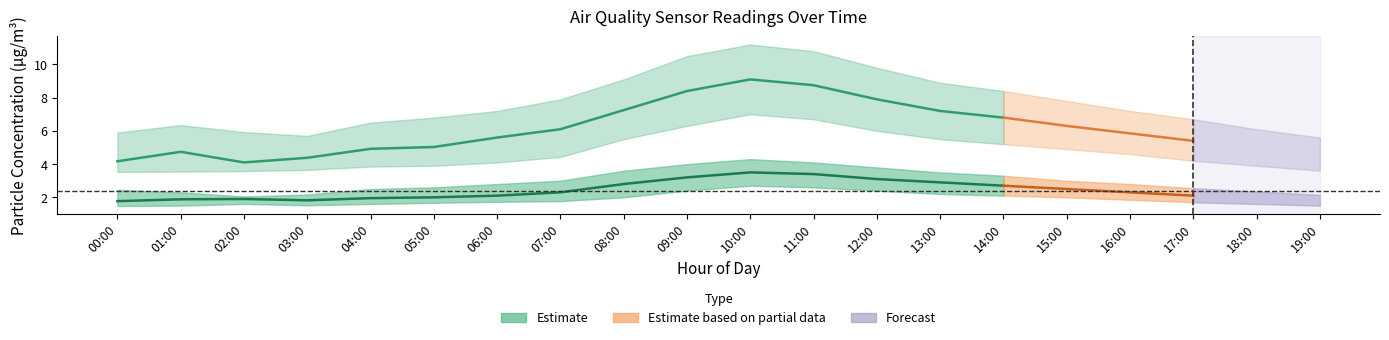

What is the total value across all series at 05:00?

22.0